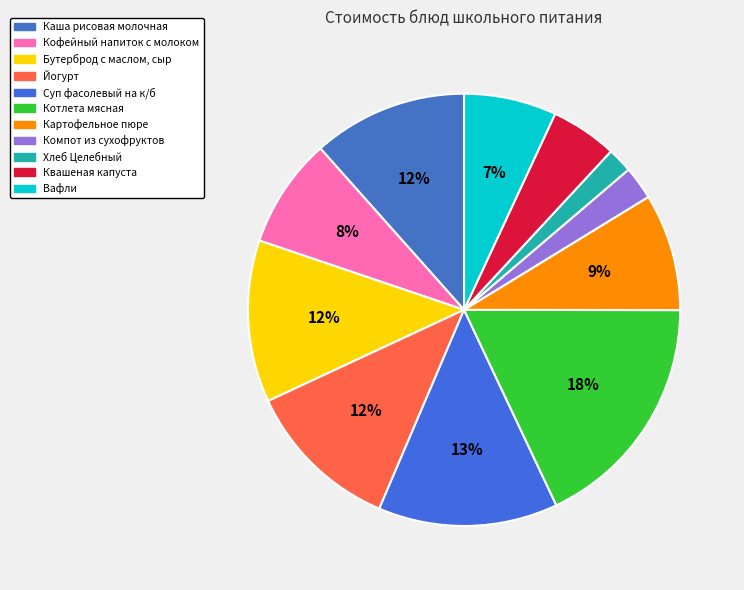

How many slices are in this pie chart?

11